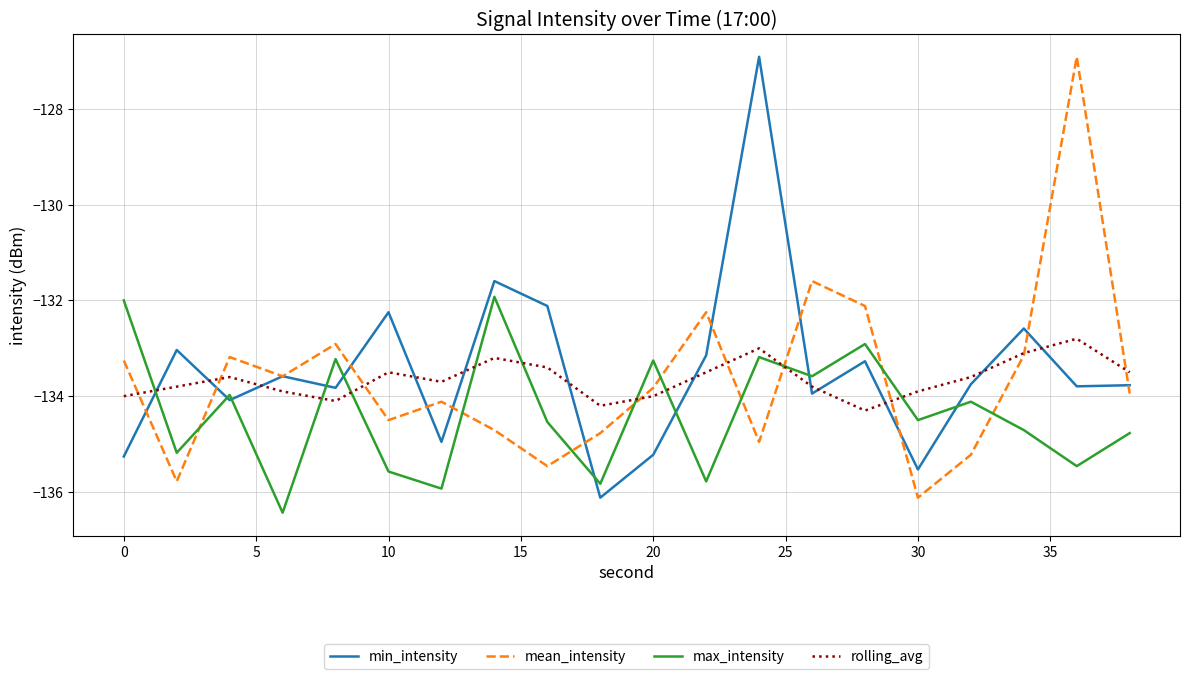

What is the difference between the second highest and minimum values in the min_intensity series?

4.5